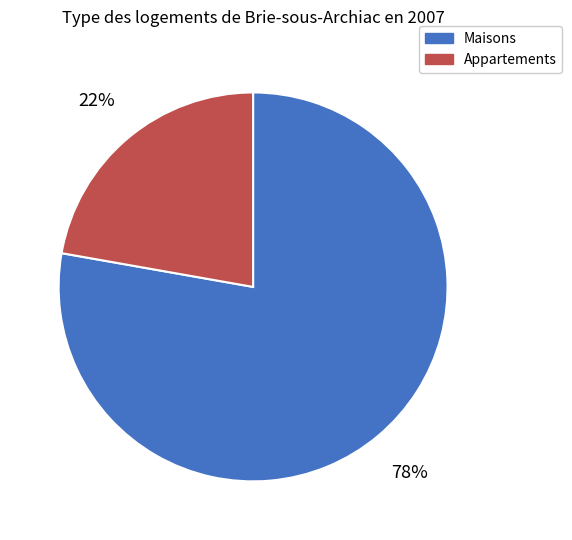

Is there any slice that represents more than half of the pie?

Yes